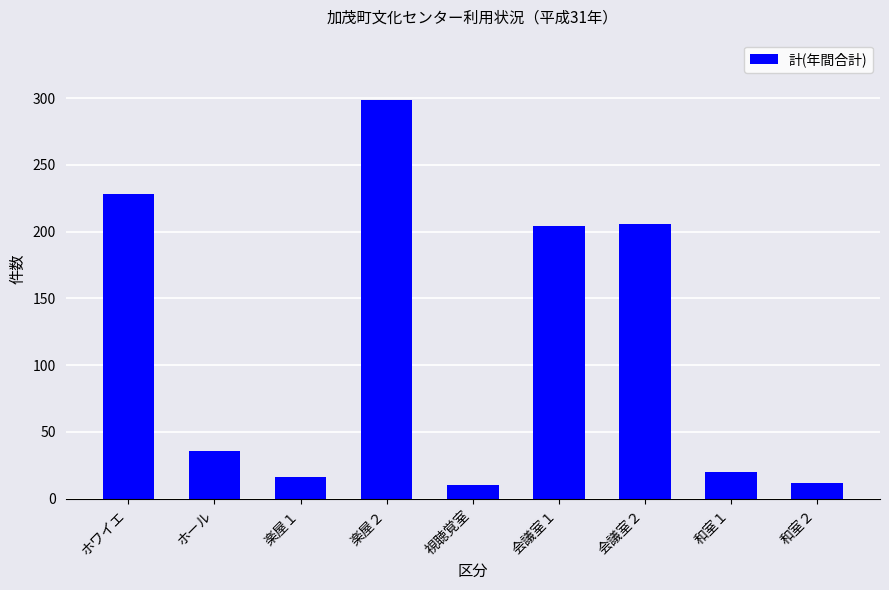

What is the value of the 1st bar from the left?

228